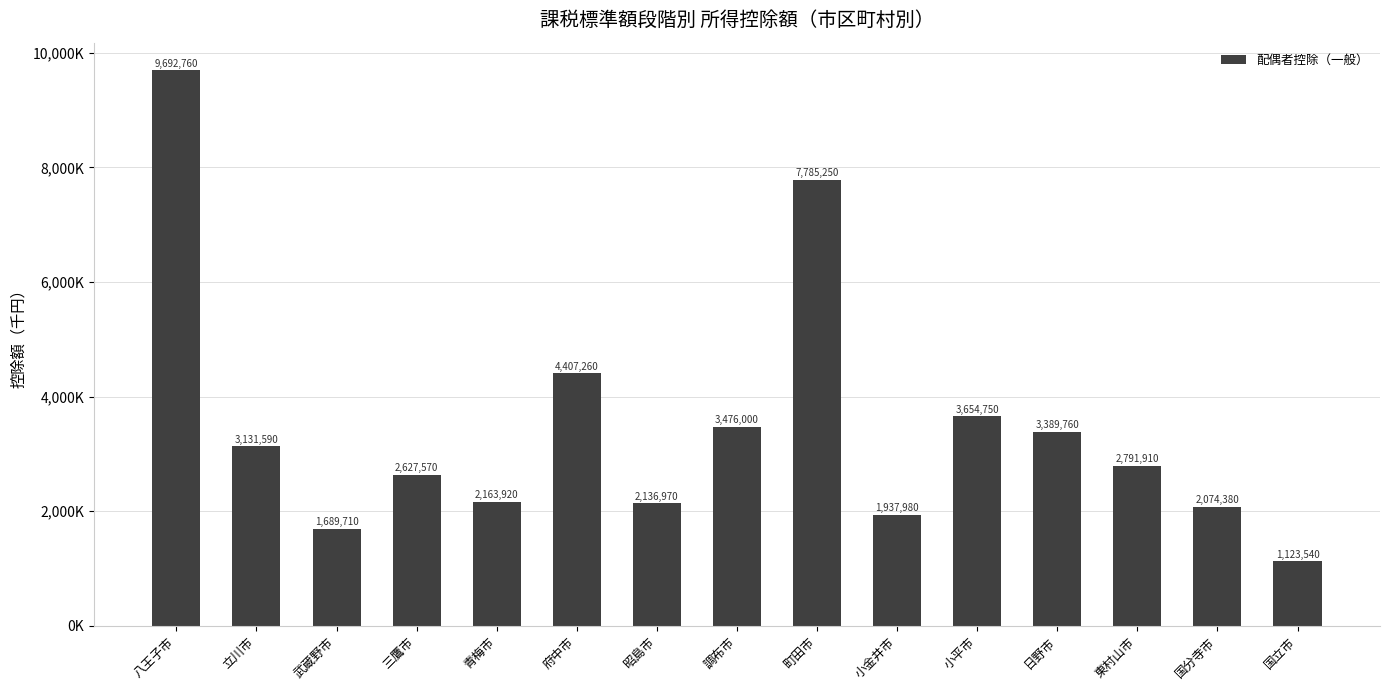

What position from the left is 武蔵野市?

3